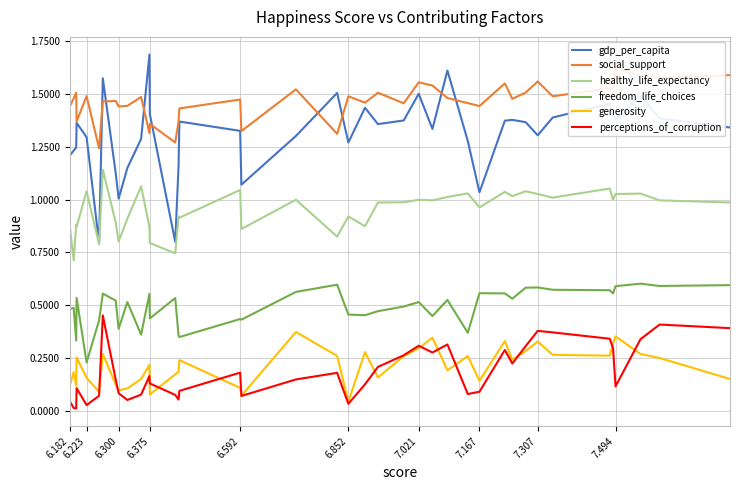

Is the value of healthy_life_expectancy at 6.852 greater than the value of gdp_per_capita at 7.021?

No